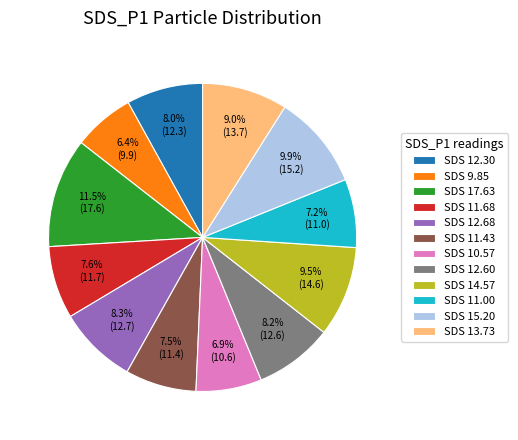

Does any single category account for the majority?

No